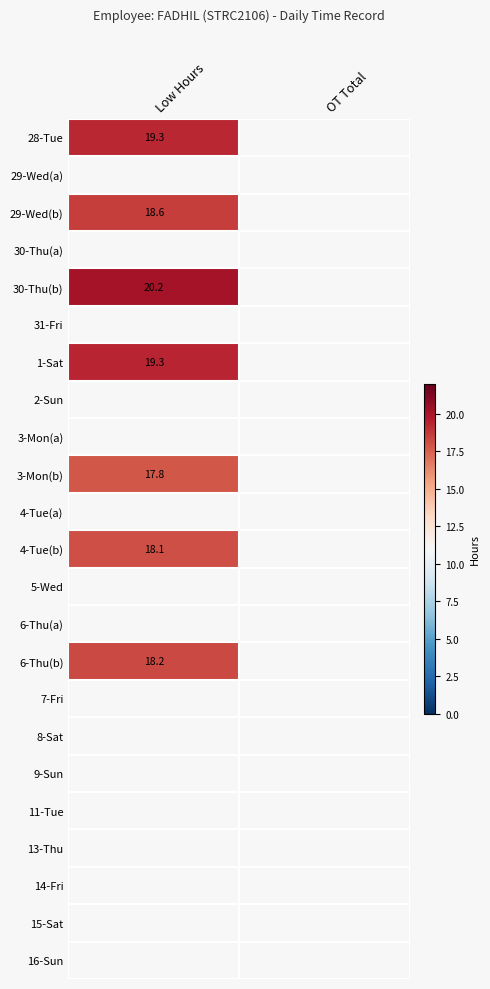

What is the minimum value shown in the chart?

17.8